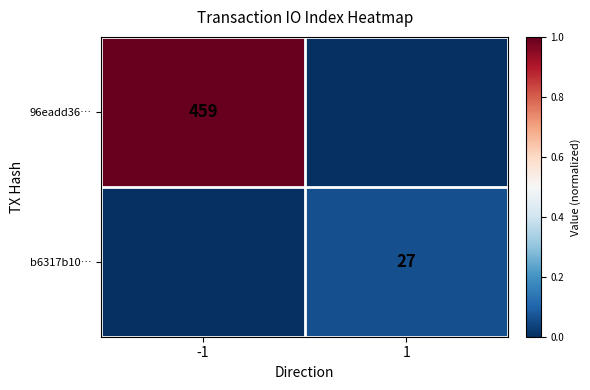

True or false: 96eadd36… has a value of 115 at -1.

False